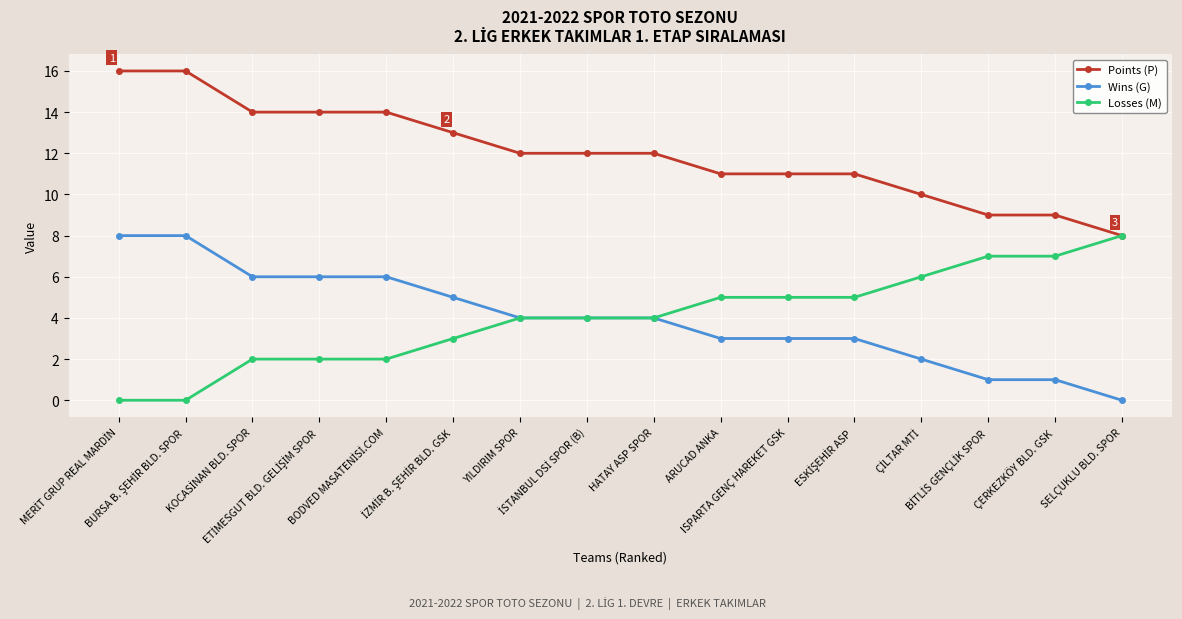

Which series has the largest total across all categories?

Points (P)